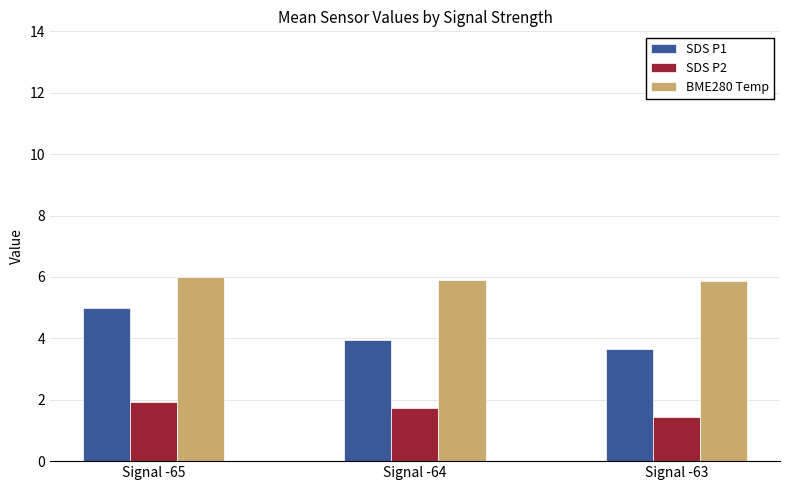

Reading left to right, what are all the values shown in this chart?

SDS P1: 5.0	4.0	3.7
SDS P2: 1.9	1.7	1.4
BME280 Temp: 6.0	5.9	5.9